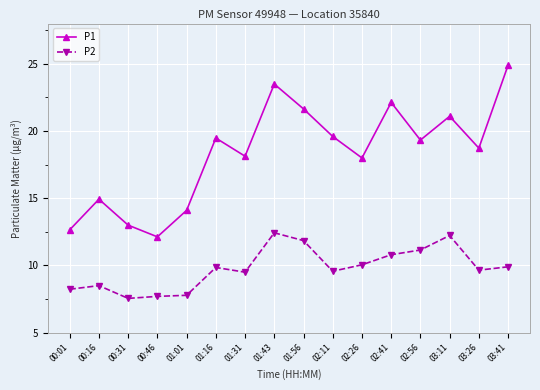

Which series has the largest range (max minus min)?

P1